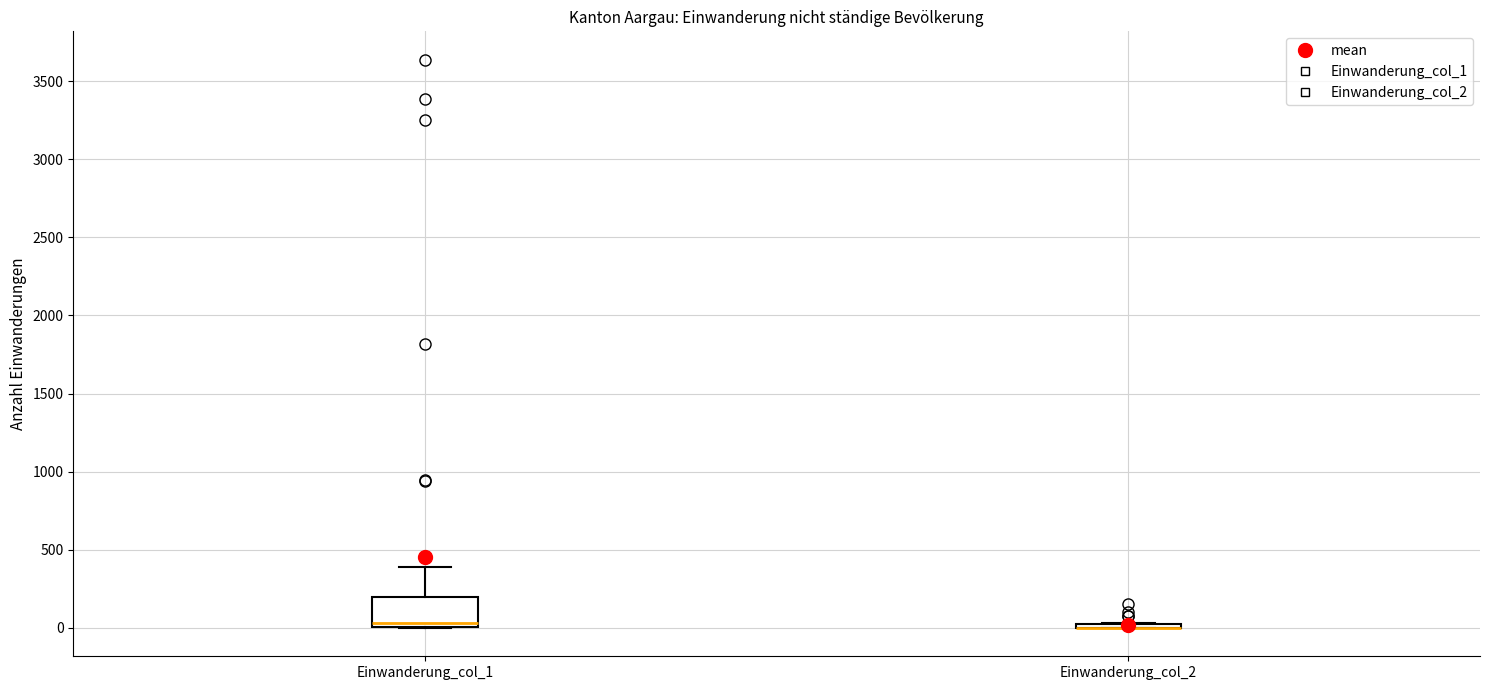

Reading left to right, read every box against the y-axis: the position of its median line, the range the box covers, and the ends of its whiskers. The values are not printed on the chart, so give them approximately, as read against the axis.

Einwanderung_col_1: median 50, box 0 to 200, whiskers 0 to 400
Einwanderung_col_2: box collapsed to a line at 0, whiskers 0 to 50